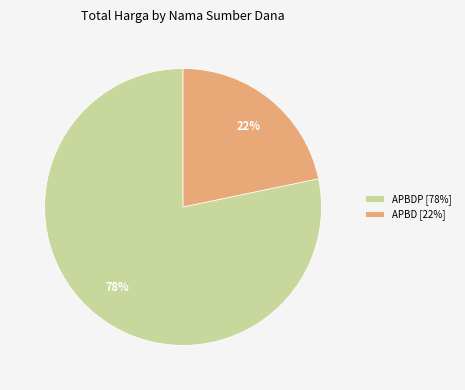

The APBDP [78%] slice represents 69% of the pie. True or false?

False